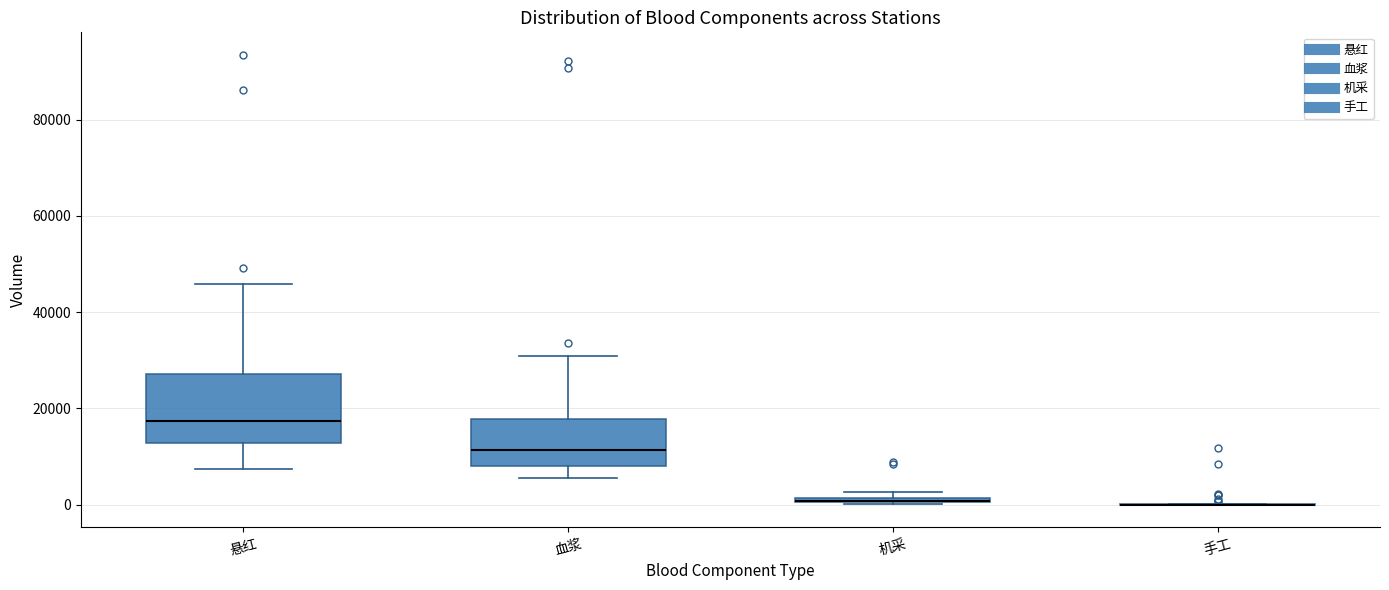

Where is the lower edge of the box for 机采 on the y-axis? The values are not printed on the chart, so give them approximately, as read against the axis.

0